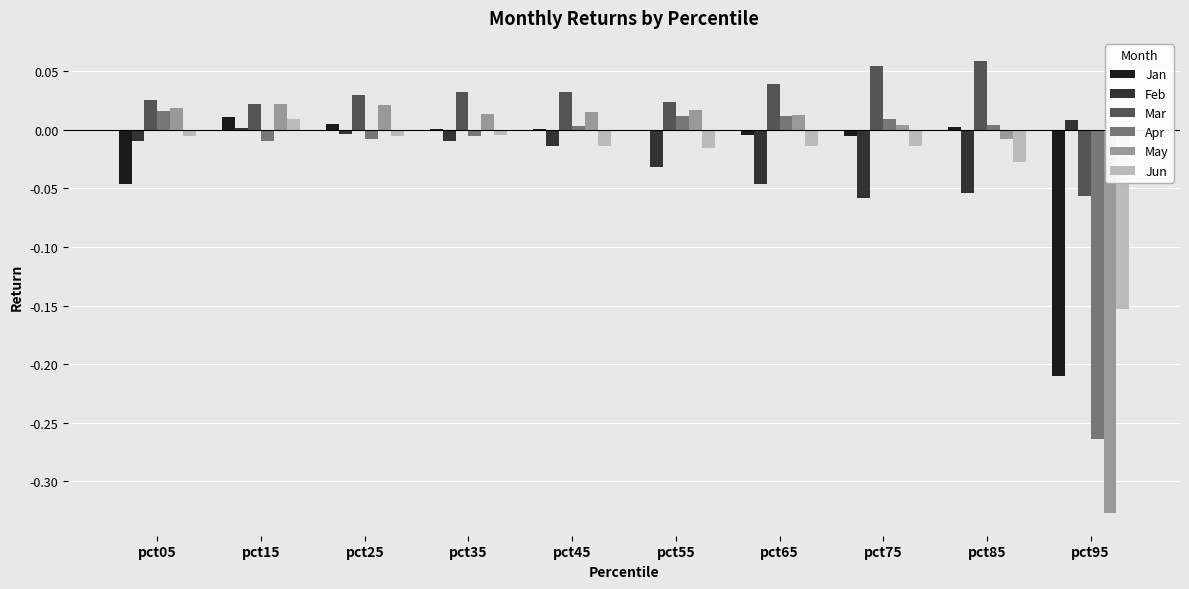

True or false: Apr has a value of 0.0 at pct05.

True